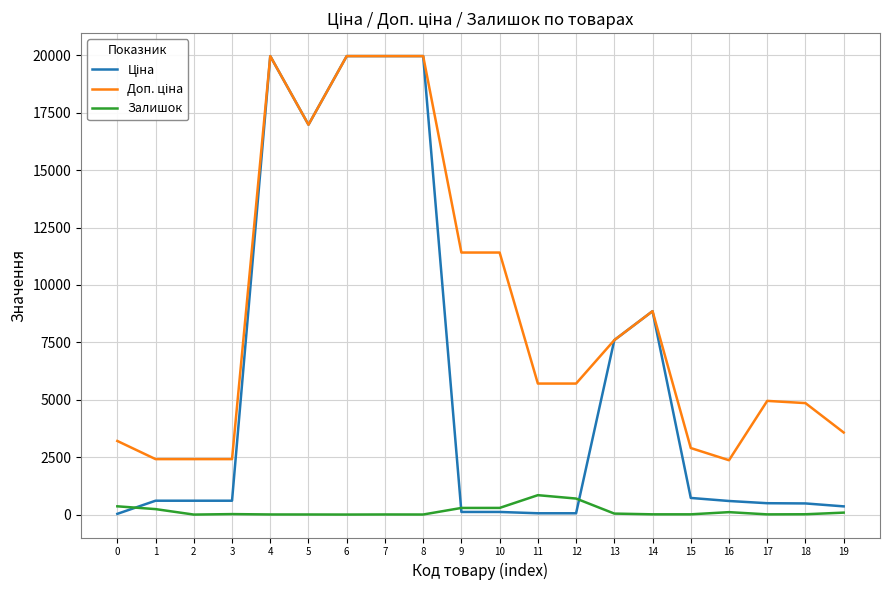

What is the greatest value displayed?

19964.2